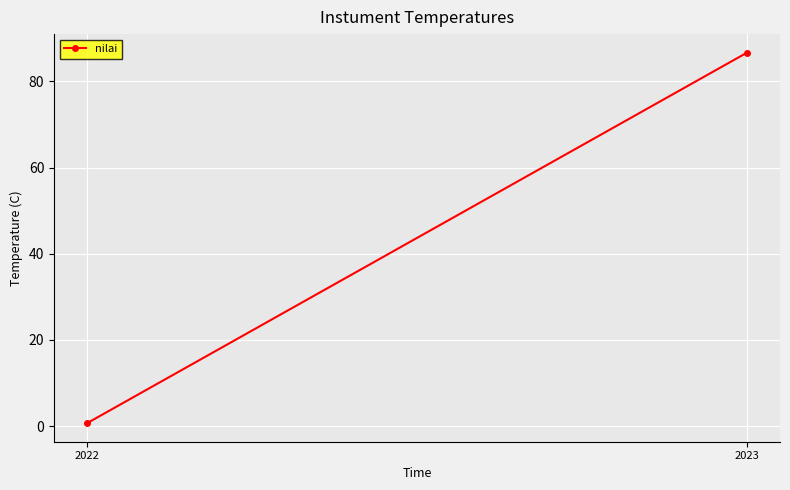

Reading left to right, extract all data points from this chart.

2022=0.7	2023=86.7